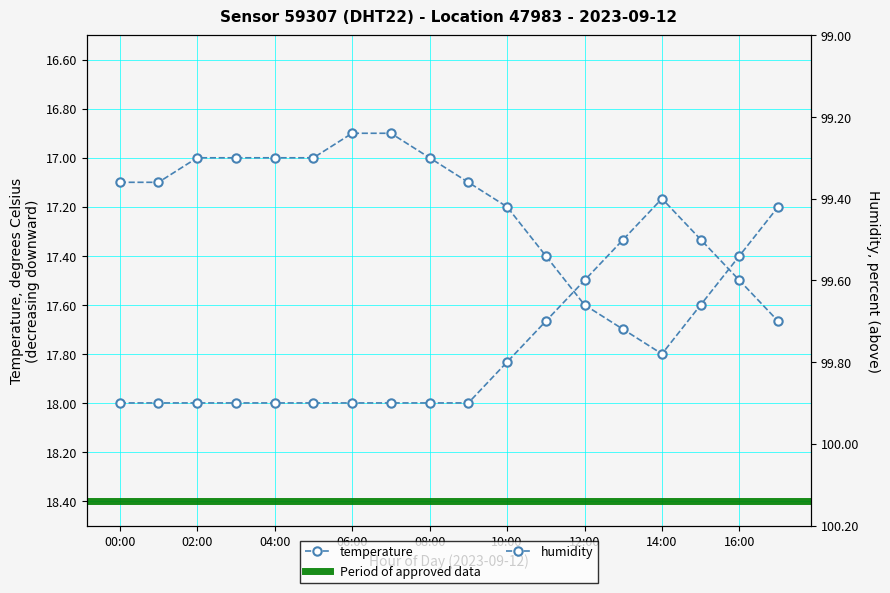

What is the difference between the highest and lowest values at 15:00?

81.9